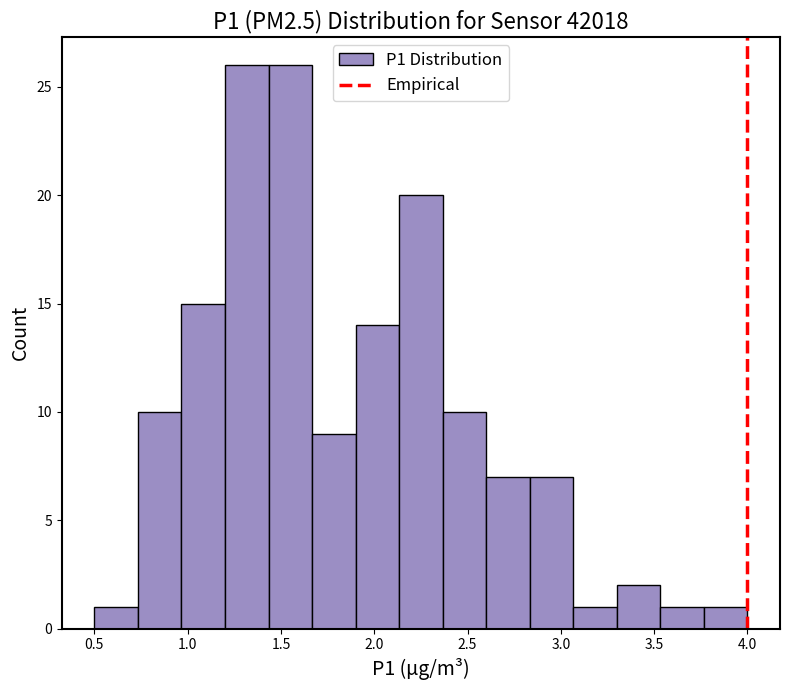

Reading left to right, transcribe this chart: for each bar, give the range it covers on the x-axis and its height. Neither the bar edges nor the heights are printed on the chart, so give them approximately, as read against the axes.

0.50 to 0.75: 1
0.75 to 0.95: 10
0.95 to 1.20: 15
1.20 to 1.45: 26
1.45 to 1.65: 26
1.65 to 1.90: 9
1.90 to 2.15: 14
2.15 to 2.35: 20
2.35 to 2.60: 10
2.60 to 2.85: 7
2.85 to 3.05: 7
3.05 to 3.30: 1
3.30 to 3.55: 2
3.55 to 3.75: 1
3.75 to 4.00: 1